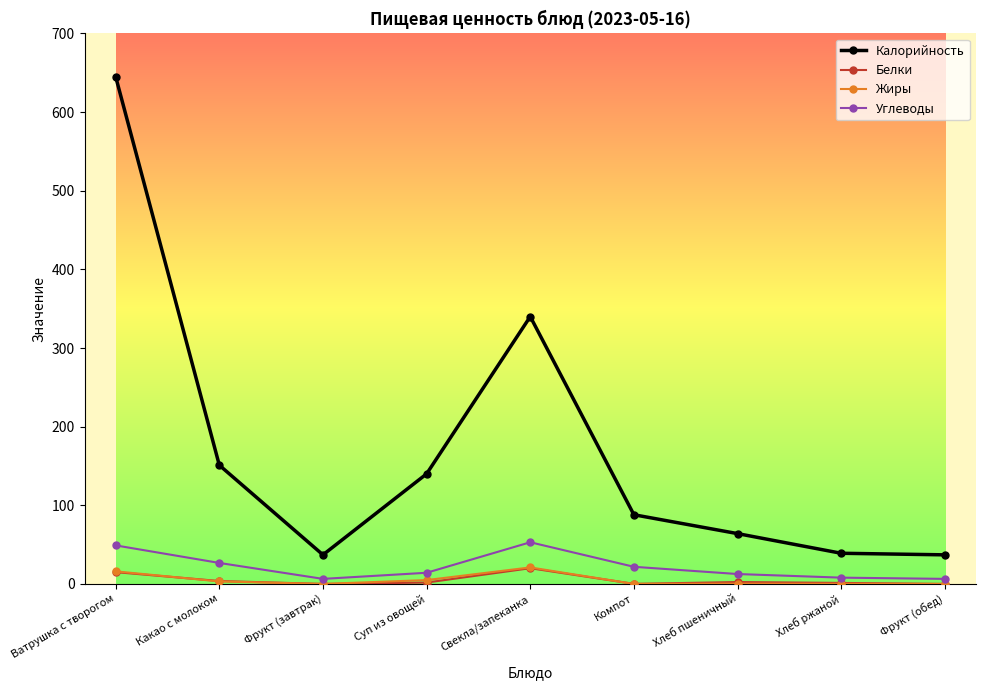

At which category does Калорийность reach its first local valley?

Фрукт (завтрак)